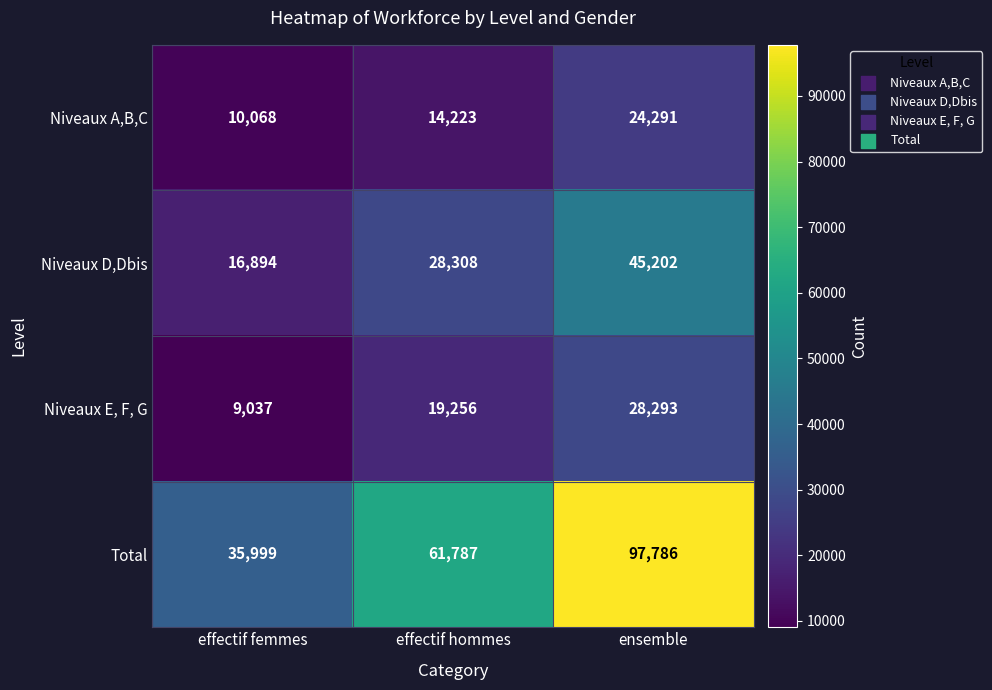

Which series changed the most between effectif hommes and ensemble?

Total